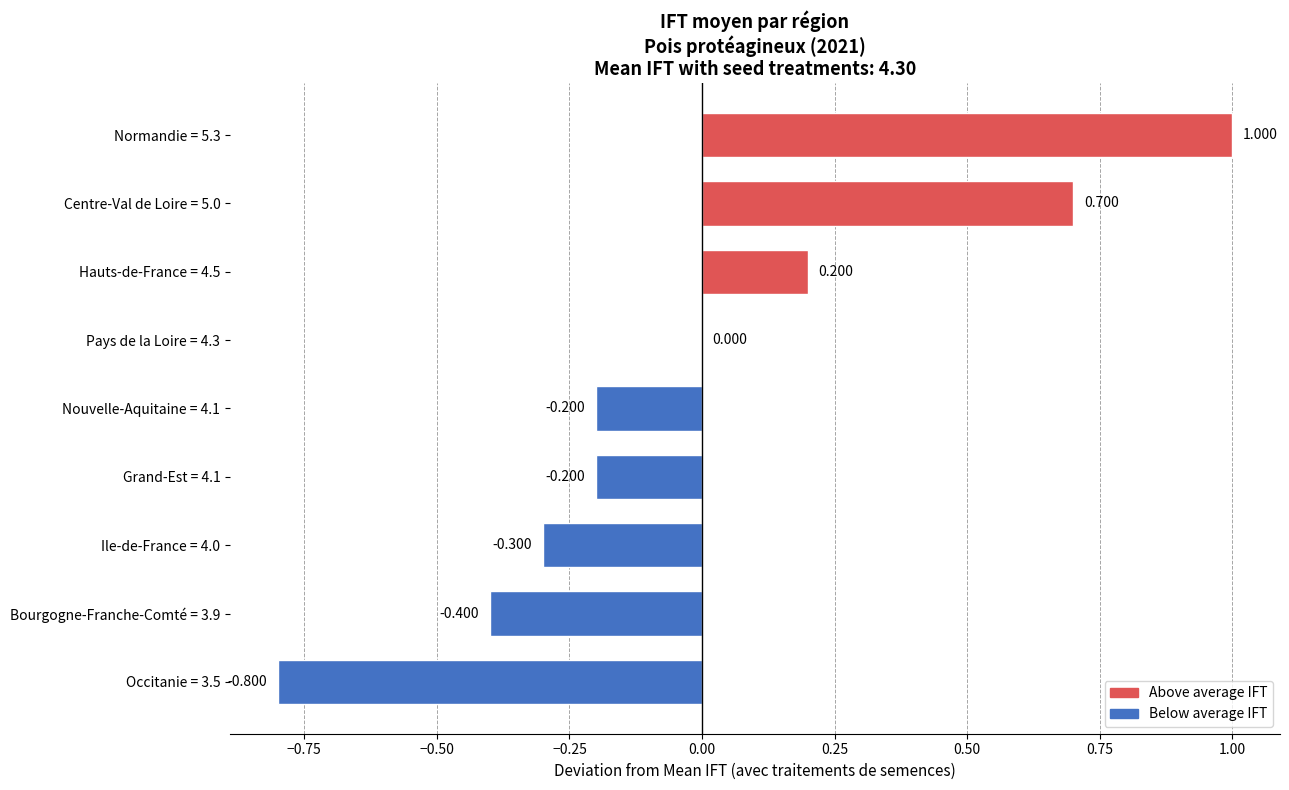

Count the number of categories in the chart.

9